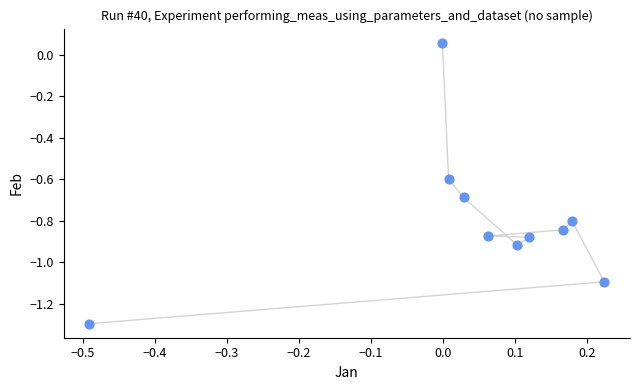

What is the range of X values (max minus min)?

0.7